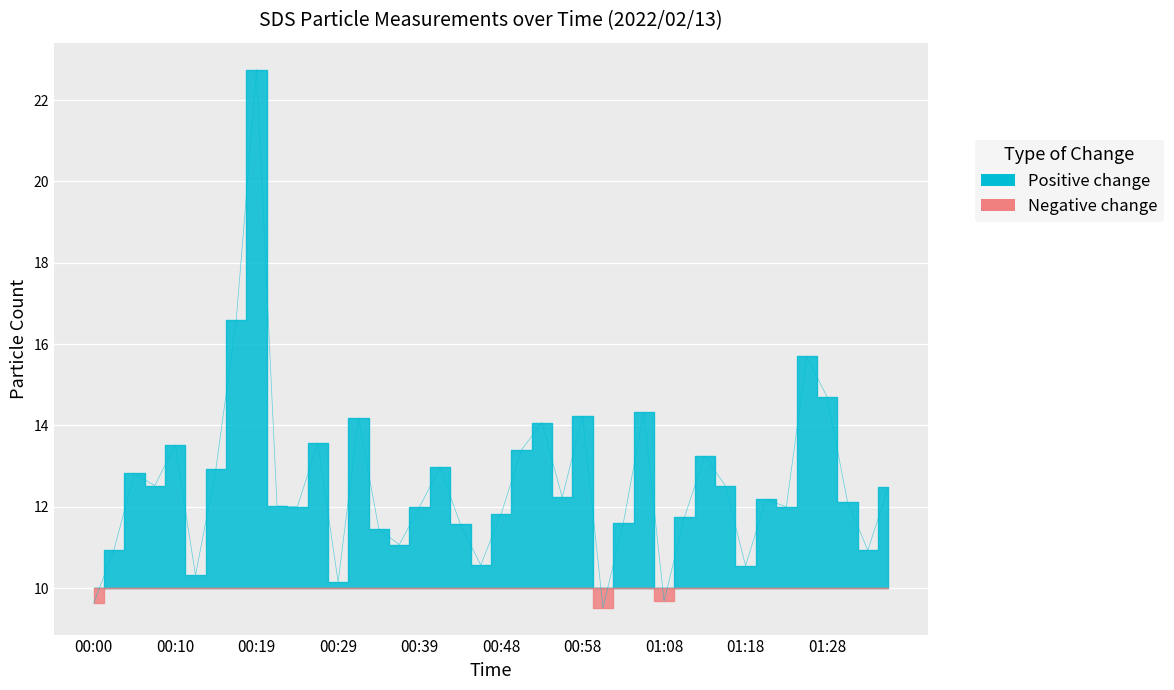

True or false: the data shows 11.6 at 00:44.

True